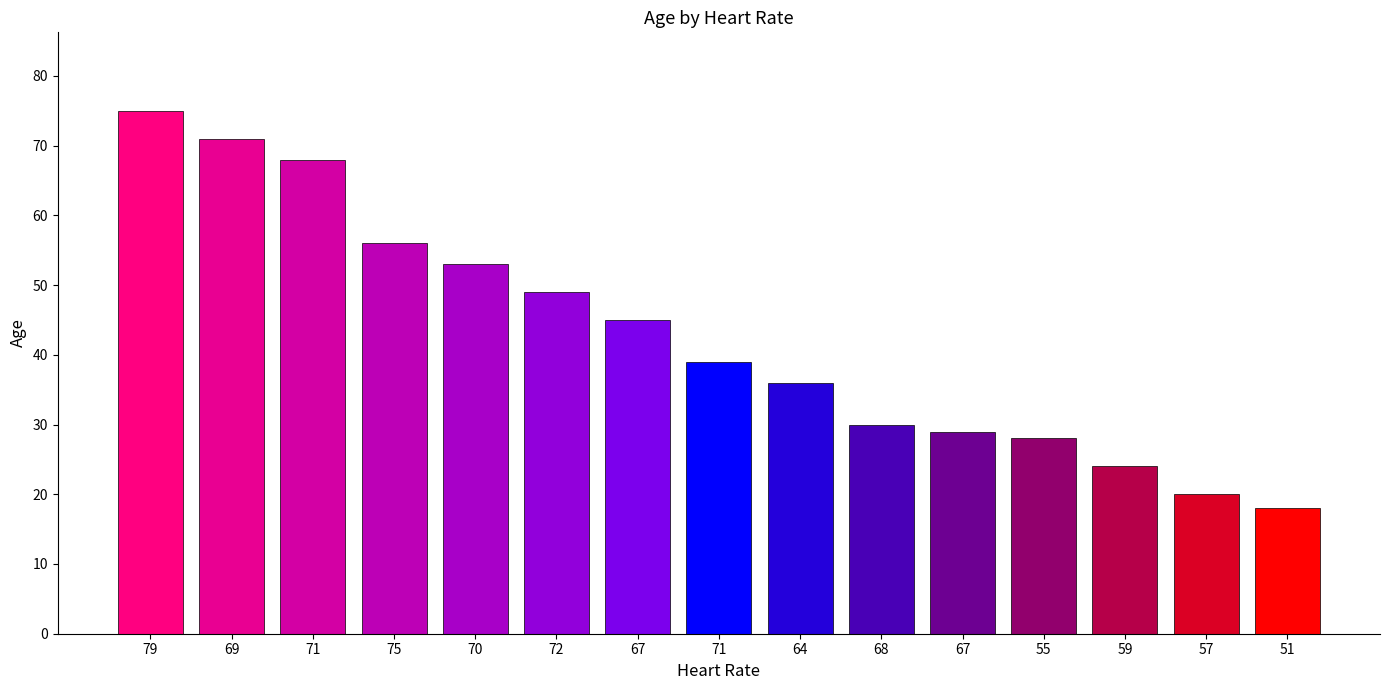

Reading left to right, extract all data points from this chart.

79=75	69=71	71=68	75=56	70=53	72=49	67=45	71=39	64=36	68=30	67=29	55=28	59=24	57=20	51=18